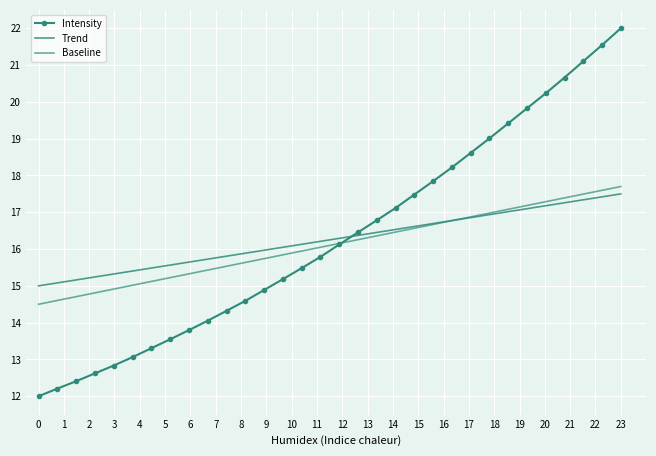

What is the difference between the maximum and minimum values in the Intensity series?

10.0